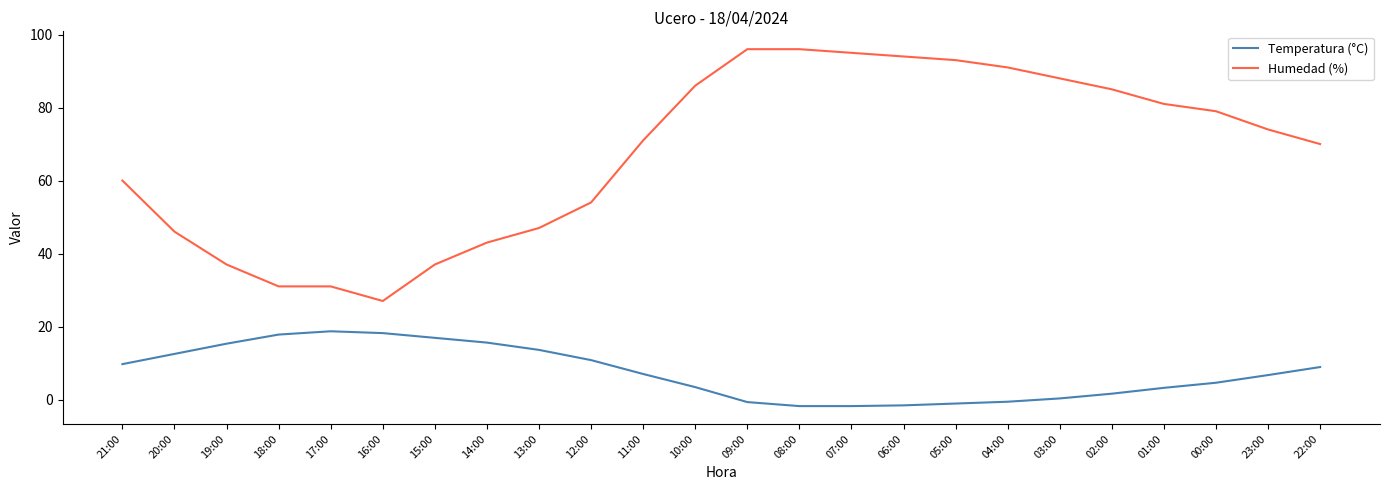

Which series has the largest total across all categories?

Humedad (%)